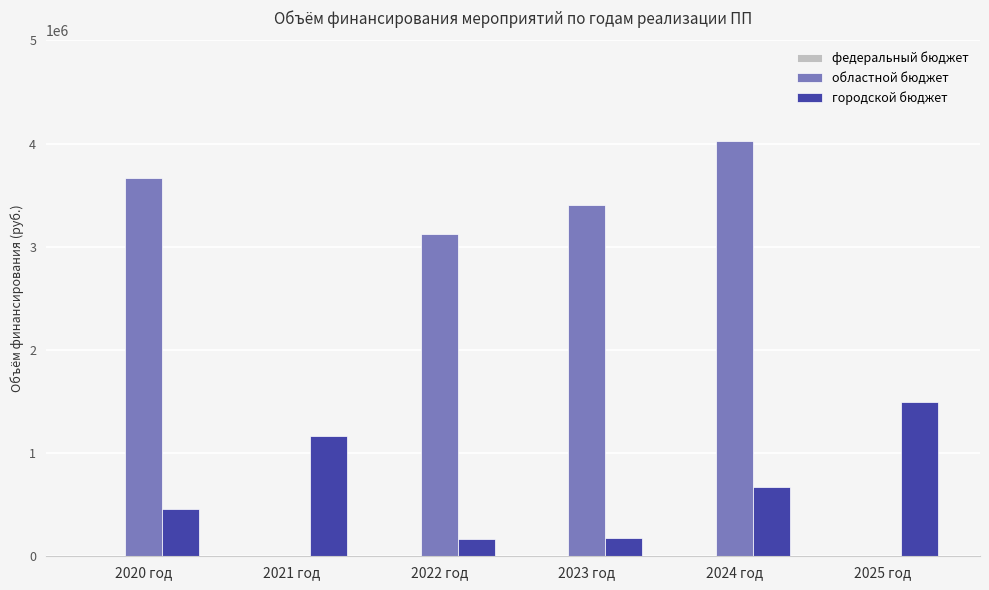

Where is областной бюджет nearest to the value 2012261?

2022 год